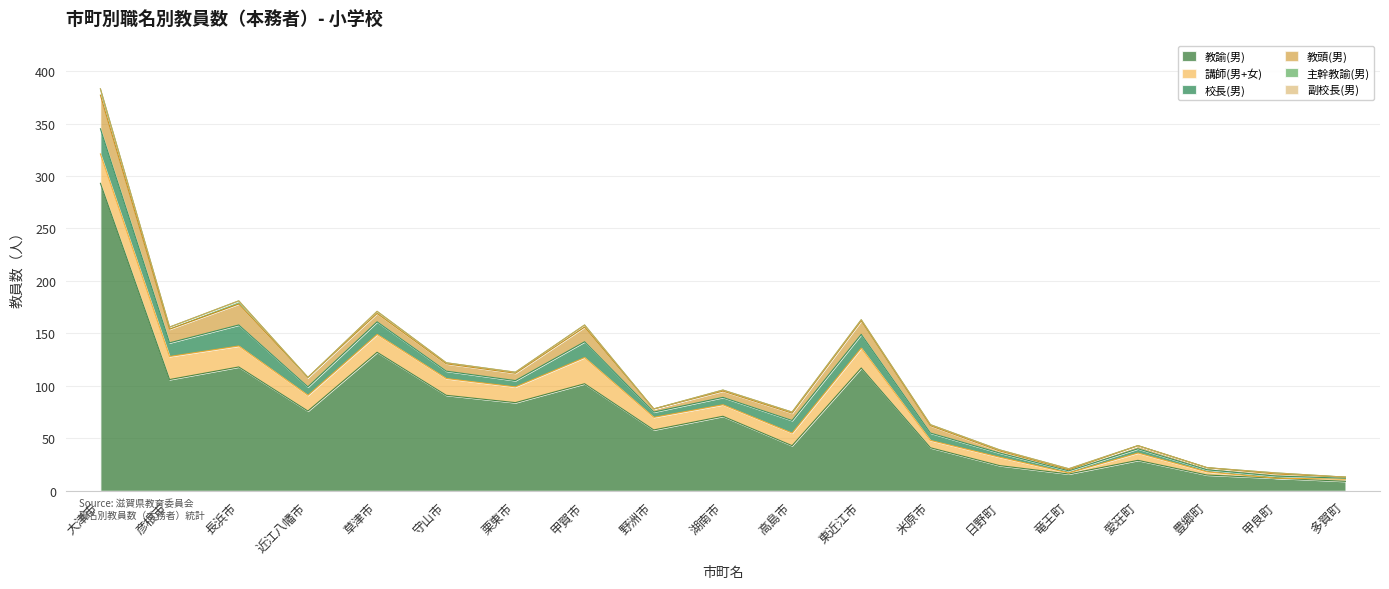

Is the value of 校長(男) at 甲賀市 greater than the value of 教諭(男) at 米原市?

No